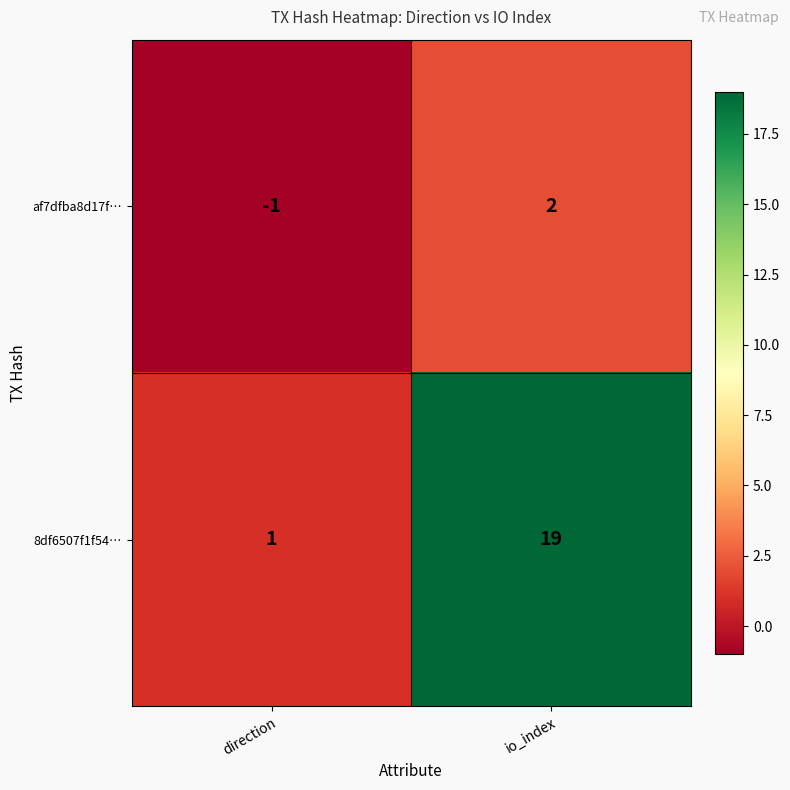

What is the difference between the 8df6507f1f54… values at io_index and direction?

18